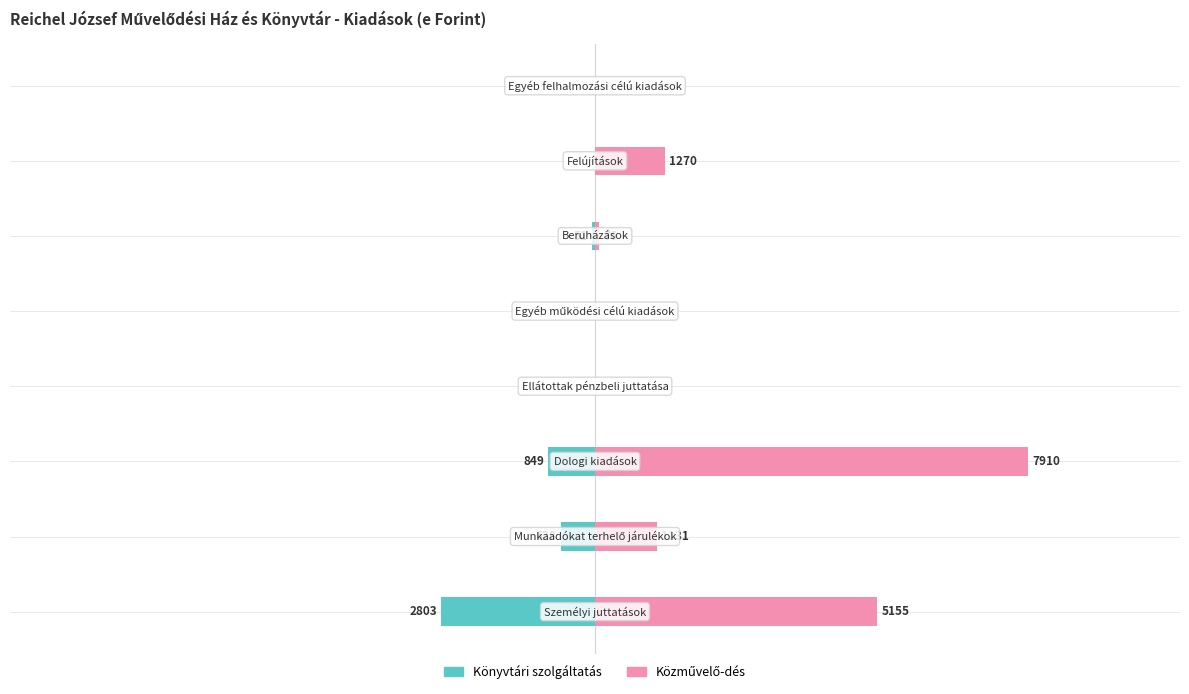

What is the maximum value shown in the chart?

7910